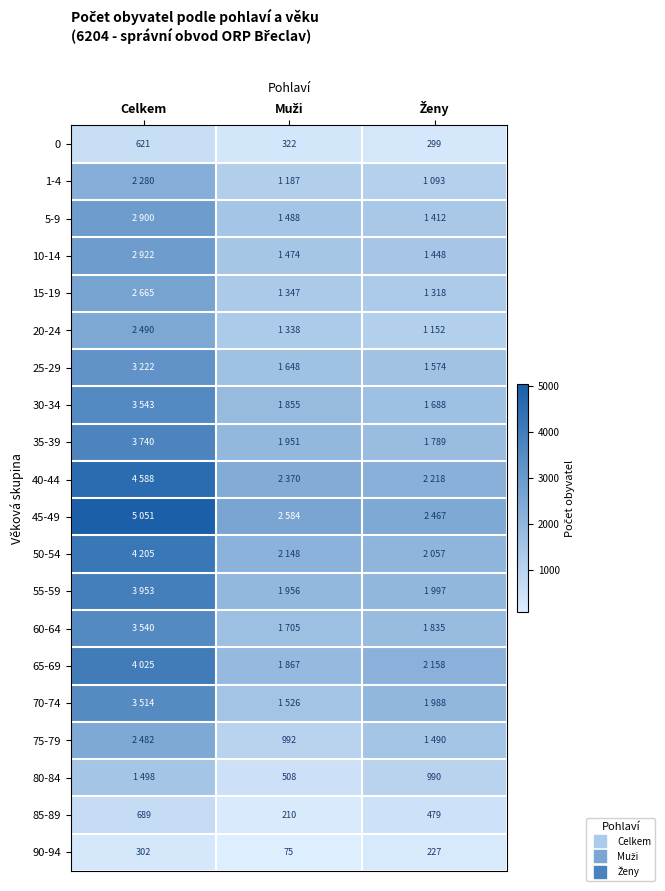

Rank the categories by 80-84 value from lowest to highest.

Muži, Ženy, Celkem